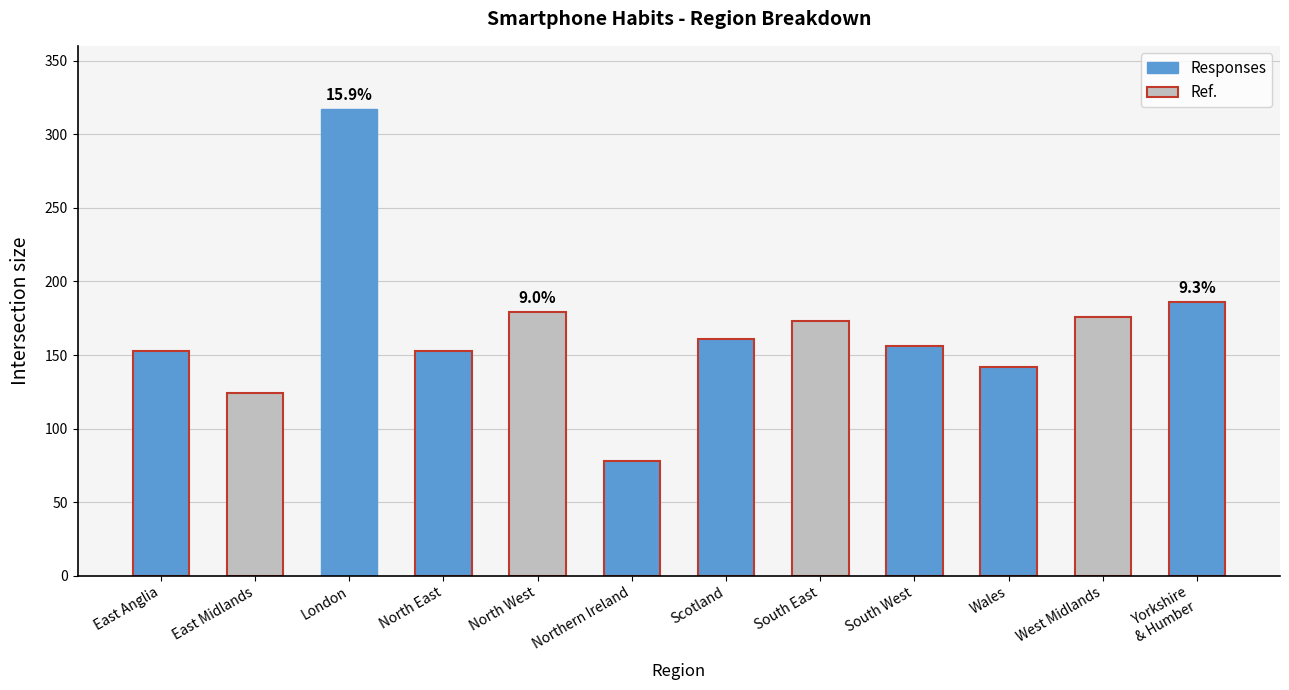

Approximately how many times larger is the value at Yorkshire
& Humber compared to East Anglia?

1.2